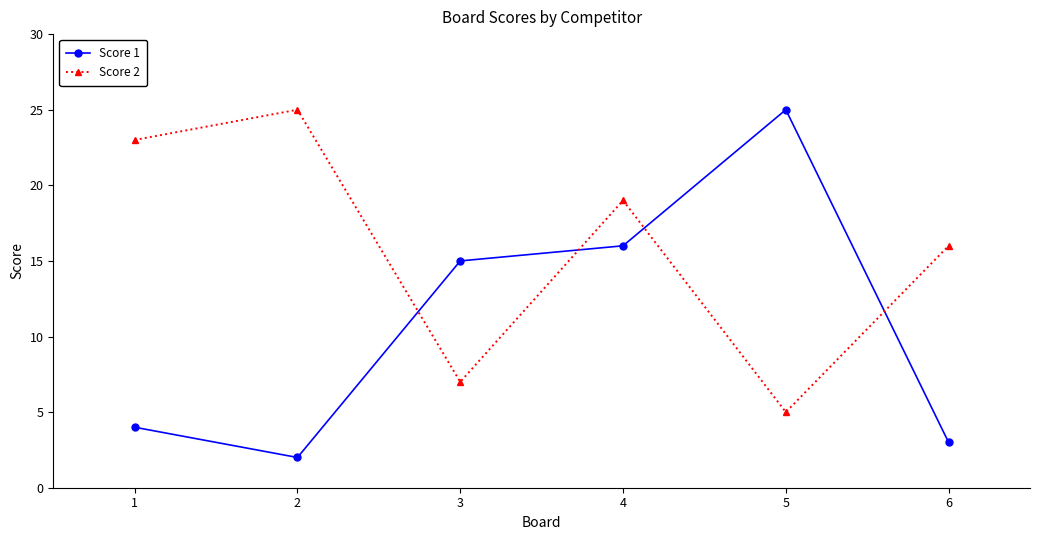

Which series has the widest spread of values?

Score 1